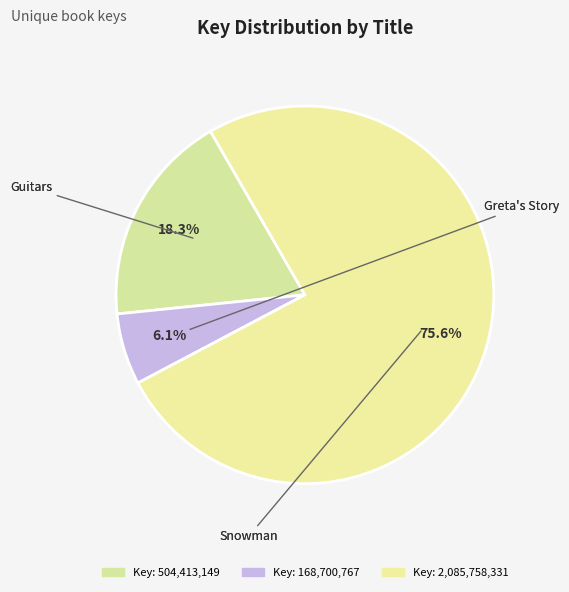

Rank the categories by value from lowest to highest.

Greta's Story (9781534468788), Guitars (9781481448352), Snowman (9781481478137)